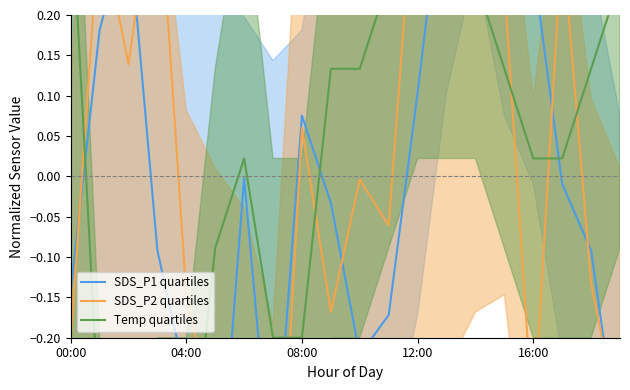

The Temp quartiles series shows 0.1 at 14. True or false?

False